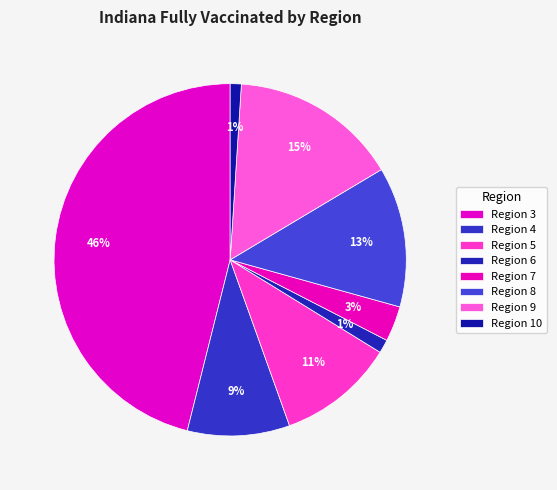

Count the number of slices in the pie.

8